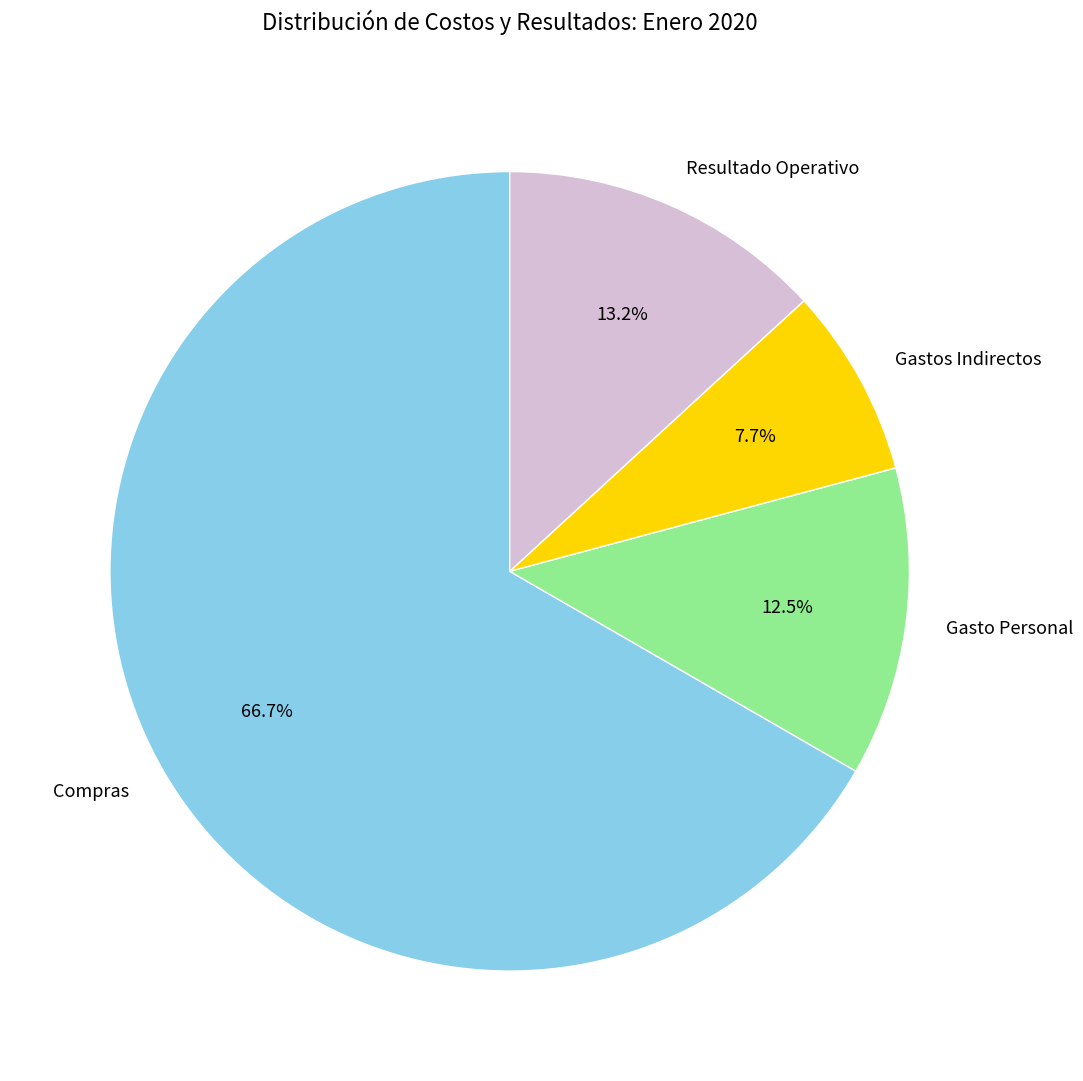

Does Compras account for over 50% of the chart?

Yes